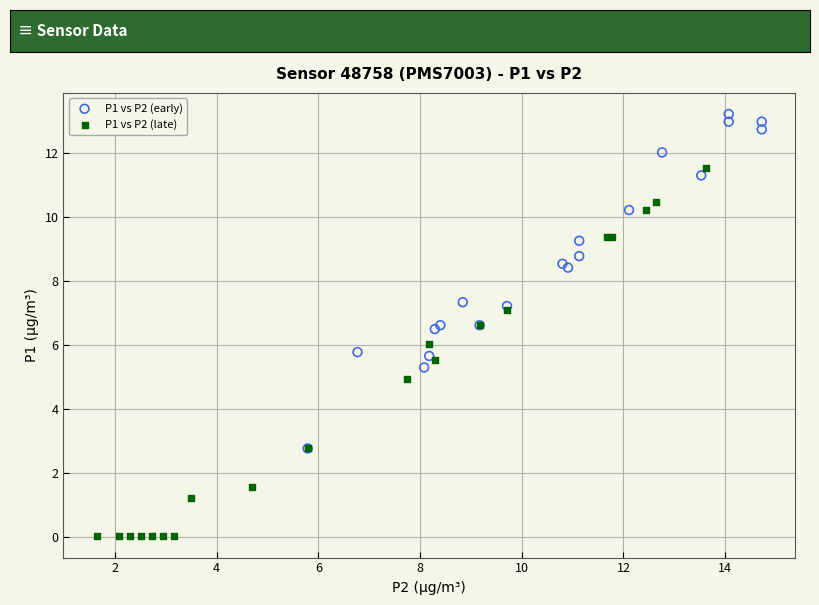

Which series has the widest spread of Y values?

P1 vs P2 (late)